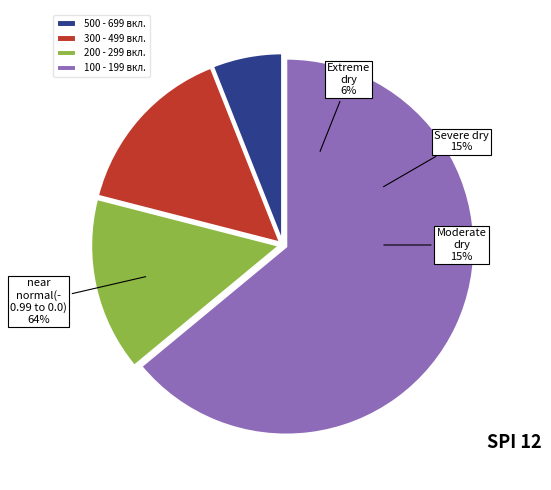

Count the number of slices in the pie.

4